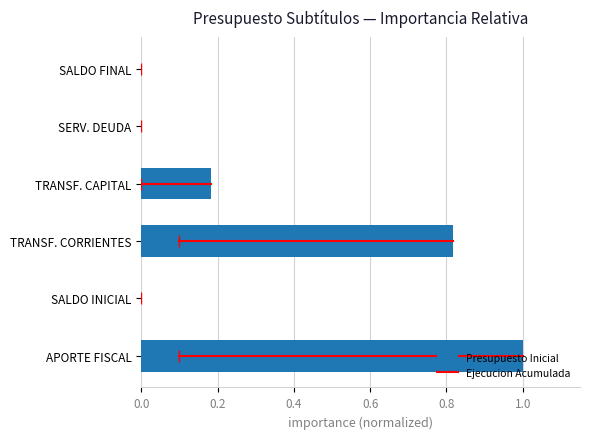

What is the change in value from APORTE FISCAL to TRANSF. CAPITAL?

-0.8